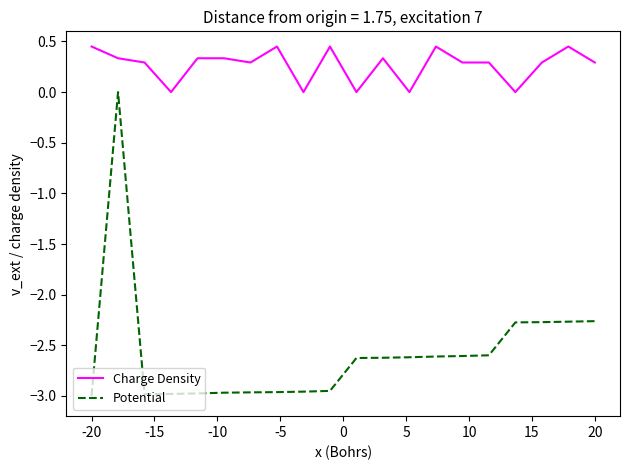

Rank the series by their average value, from highest to lowest.

Charge Density, Potential